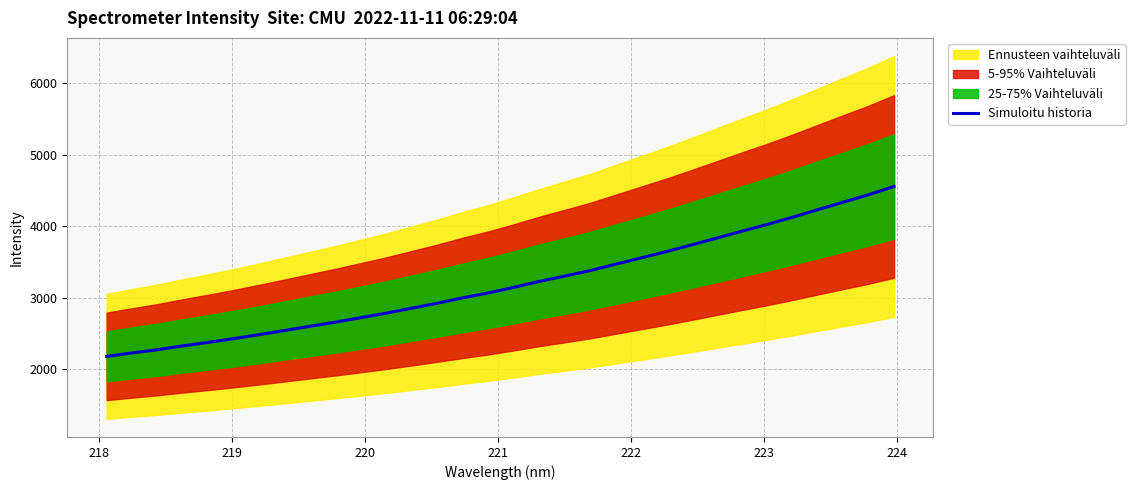

What is the lowest value of the Simuloitu historia series?

2181.8